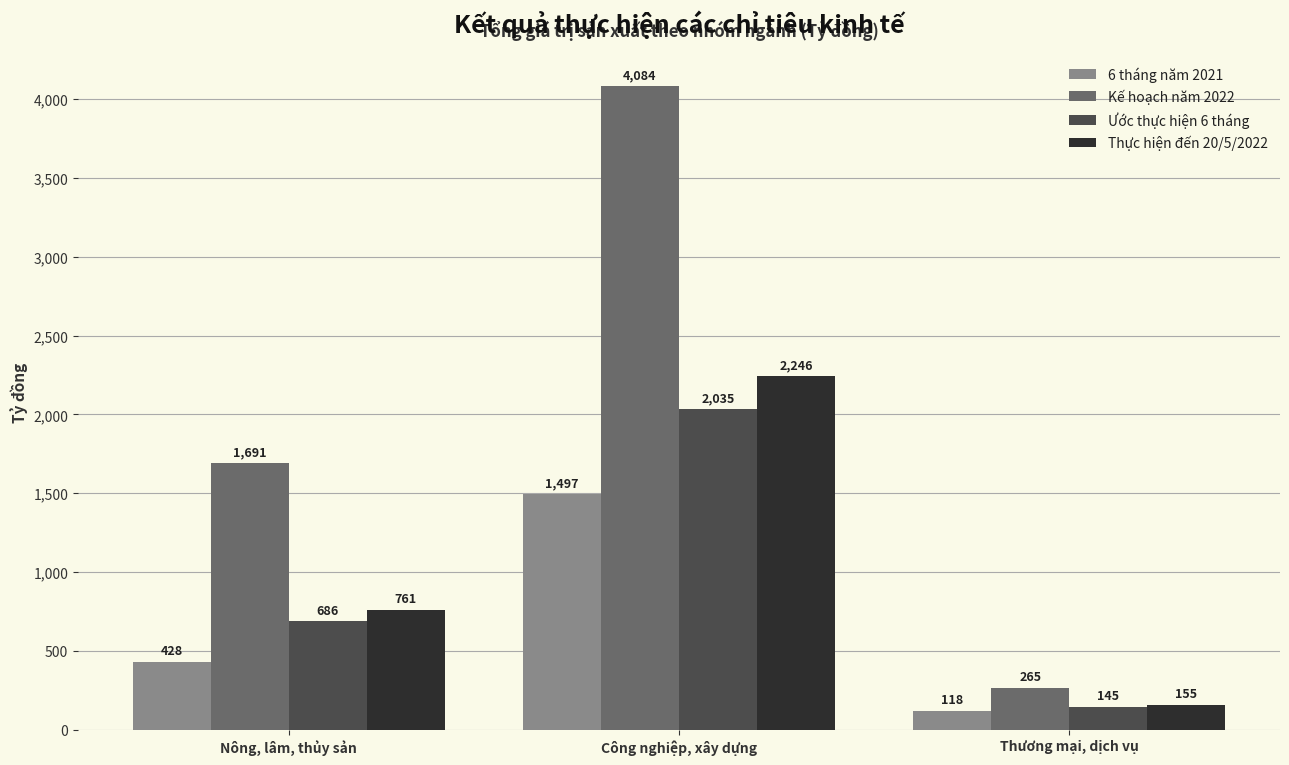

Is it true that 6 tháng năm 2021 equals 1496.9 at Công nghiệp, xây dựng?

True